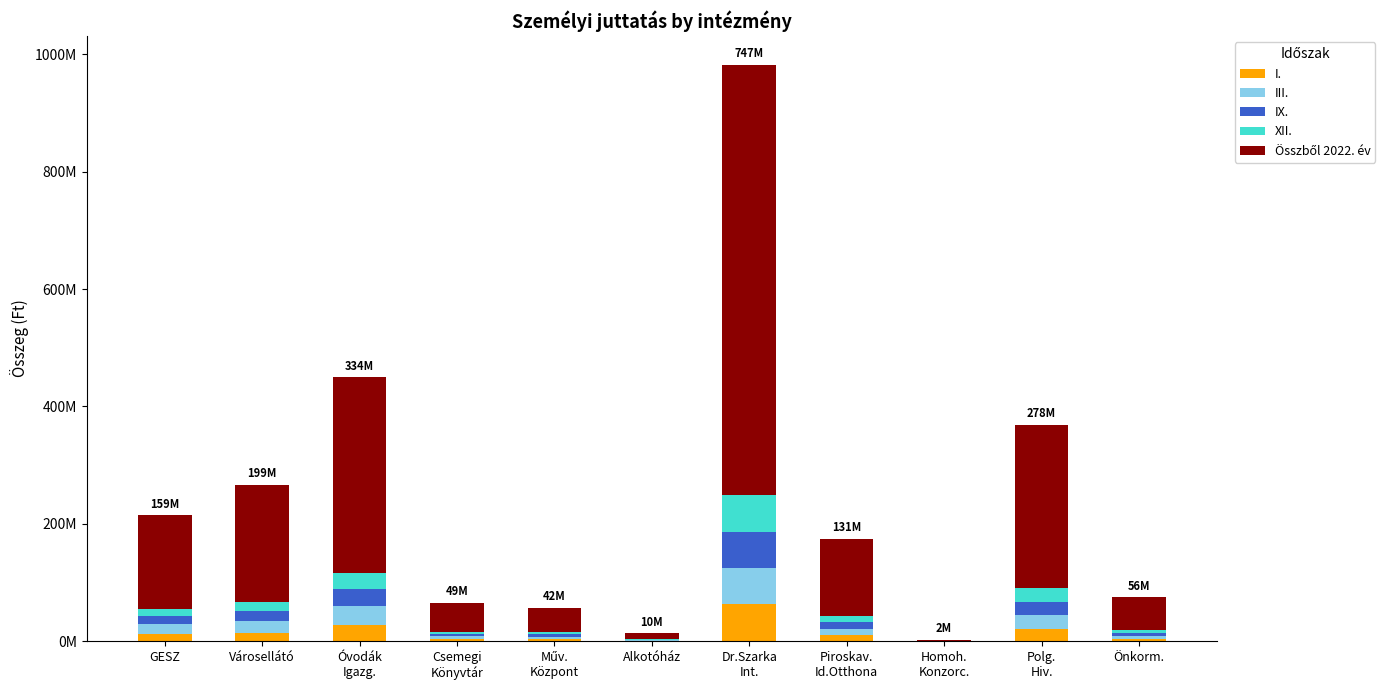

The value of I. at GESZ is 12468207. True or false?

True